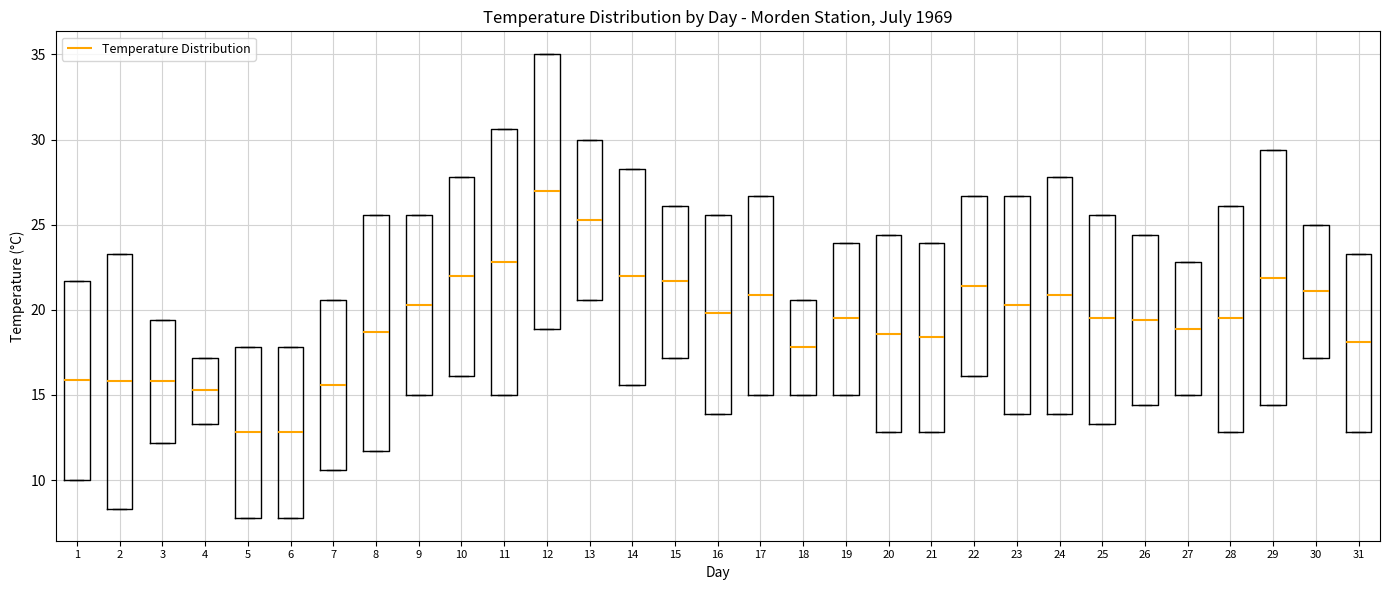

Where is the lower edge of the box at x = 17 on the y-axis? The values are not printed on the chart, so give them approximately, as read against the axis.

15.0